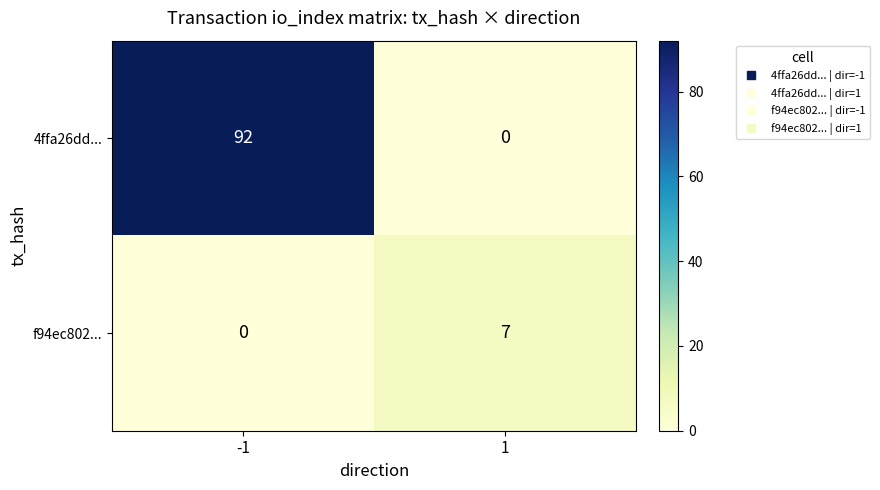

At which category is the sum across all series the highest?

-1